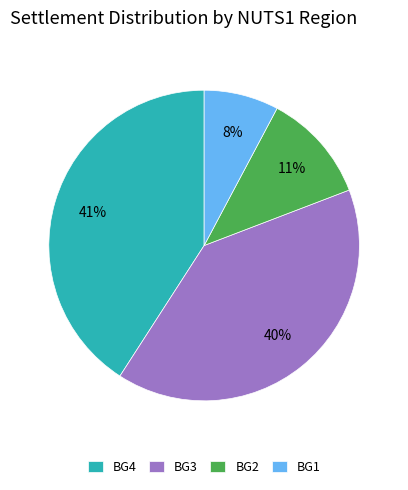

Is it true that BG4 is 41% of the pie?

True